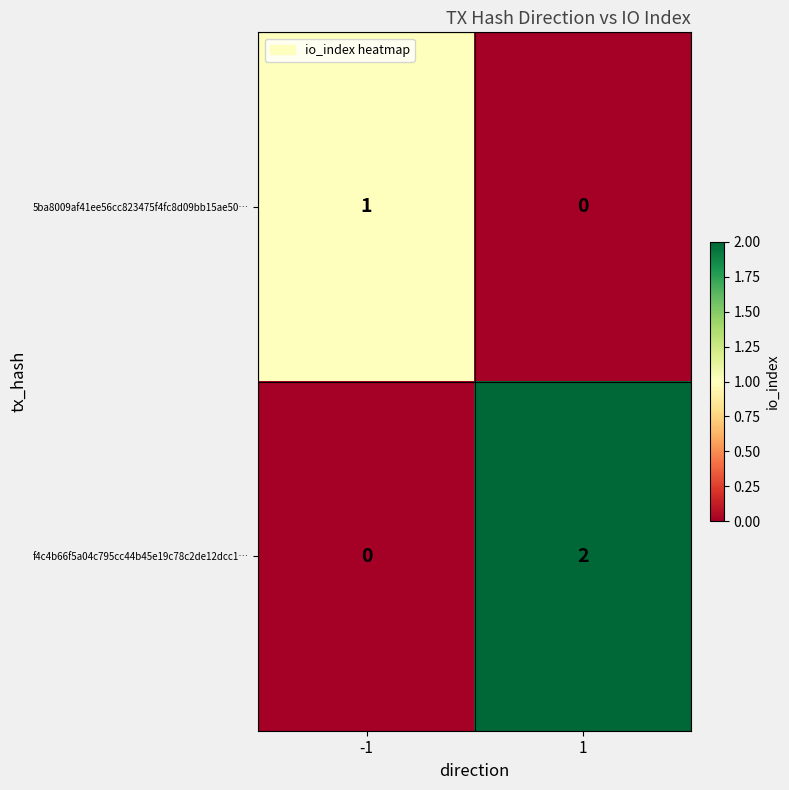

Which series has the widest spread of values?

f4c4b66f5a04c795cc44b45e19c78c2de12dcc1…